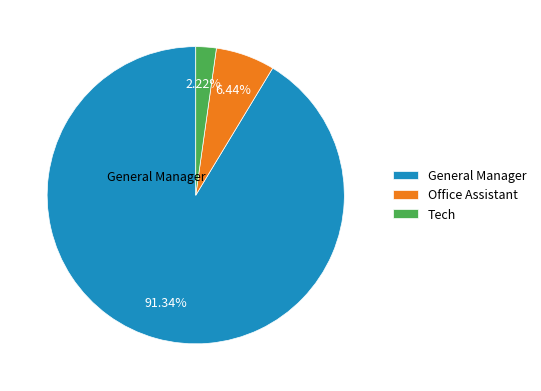

Do General Manager and Office Assistant together represent more than half of the pie?

Yes